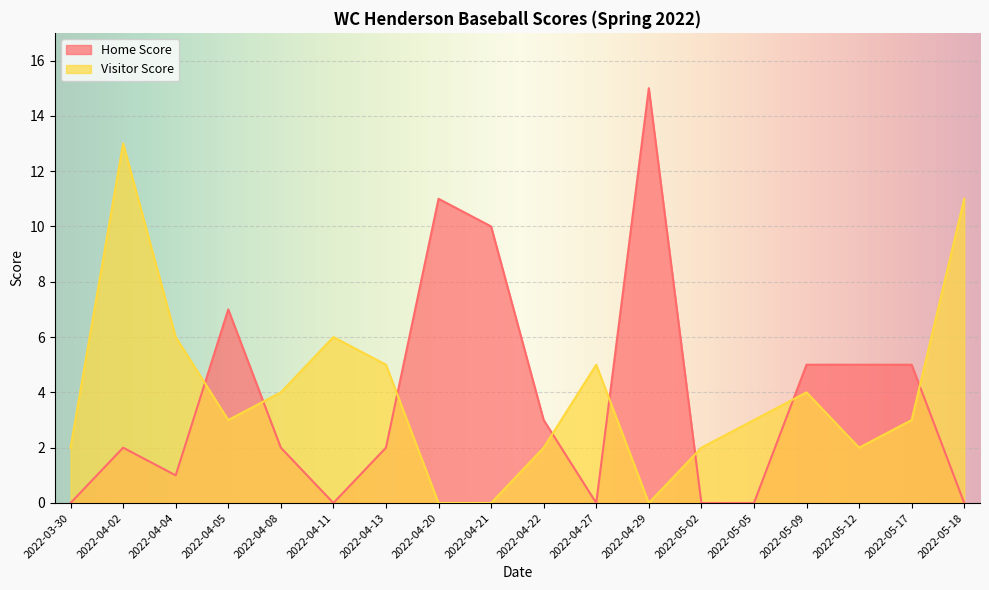

Which series has the largest total across all categories?

Visitor Score